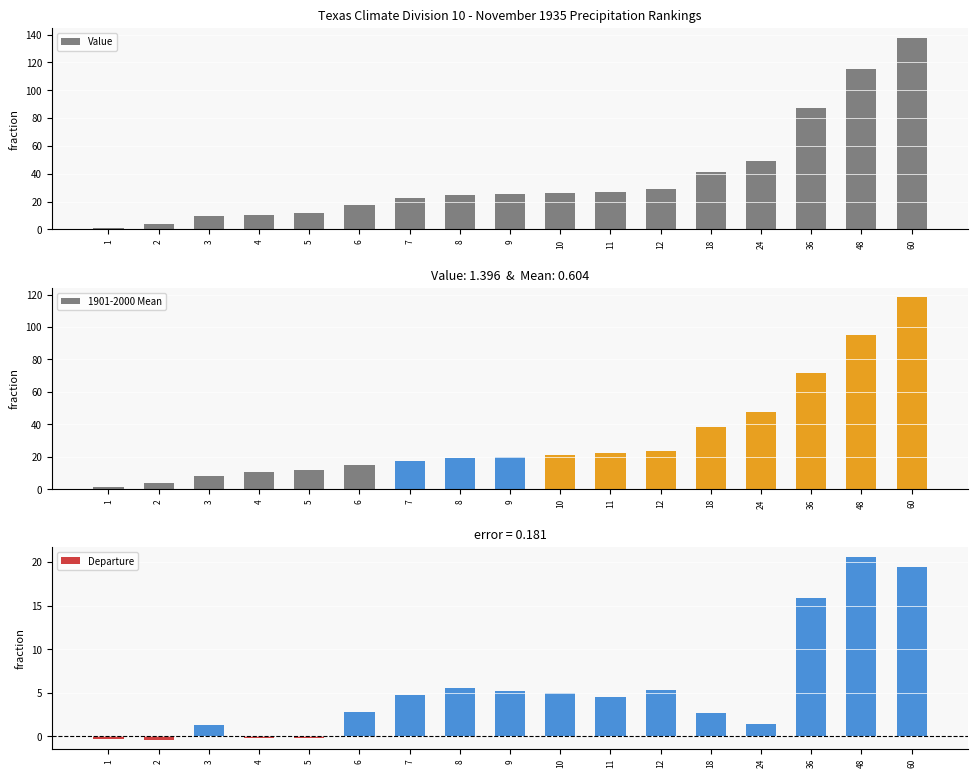

How many bars are there in each group?

3